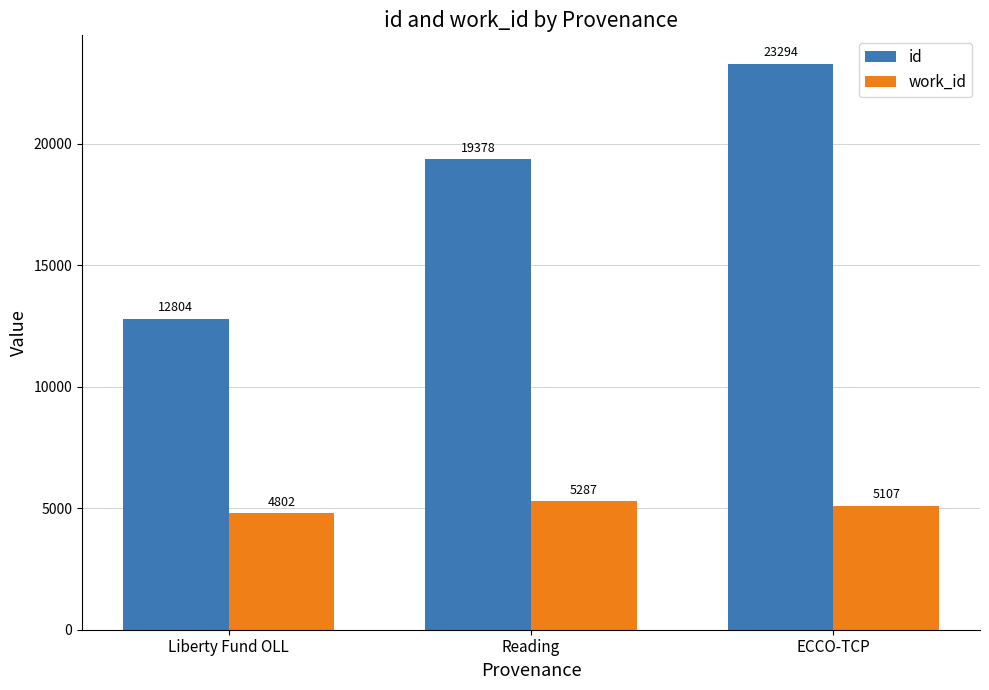

What is the difference between the highest and lowest values at Reading?

14091.5